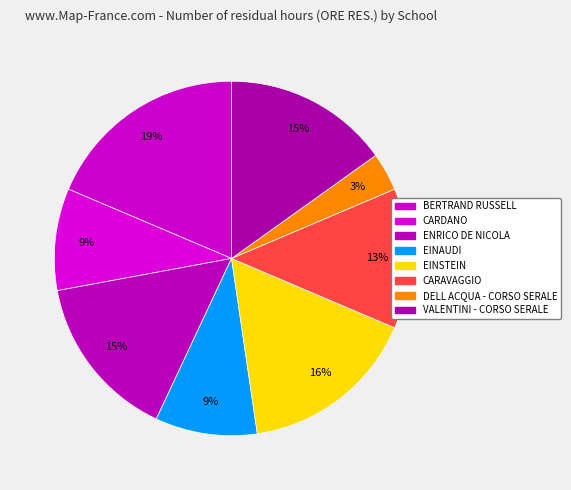

What is the smallest slice in the pie chart?

DELL ACQUA - CORSO SERALE